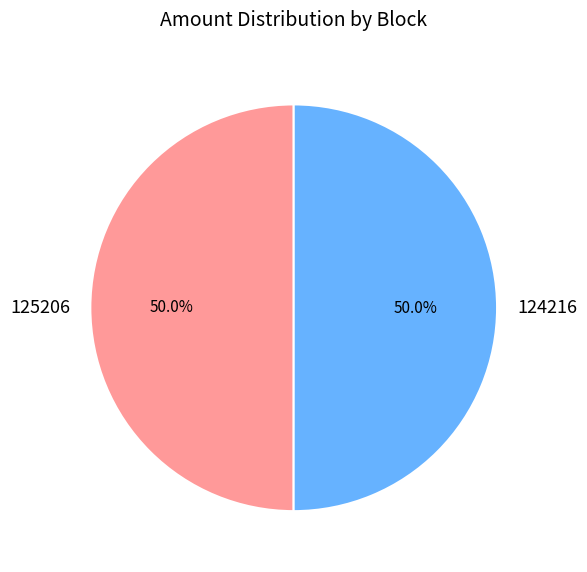

To the nearest percent, what percentage of the pie is 124216?

50%